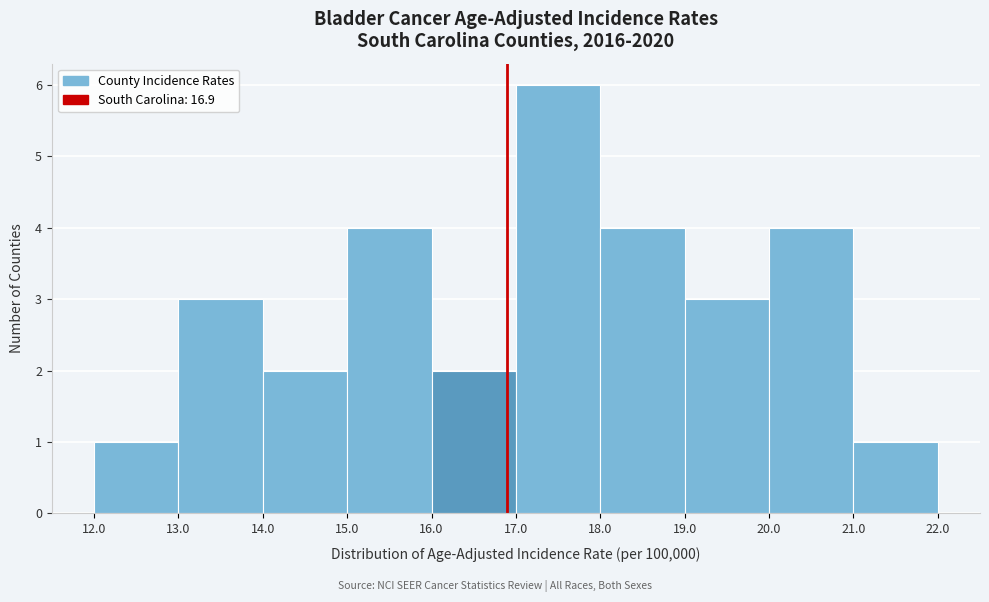

Reading left to right, transcribe this chart: for each bar, give the range it covers on the x-axis and its height. The values are not printed on the chart, so give them approximately, as read against the axis.

12.0 to 13.0: 1
13.0 to 14.0: 3
14.0 to 15.0: 2
15.0 to 16.0: 4
16.0 to 17.0: 2
17.0 to 18.0: 6
18.0 to 19.0: 4
19.0 to 20.0: 3
20.0 to 21.0: 4
21.0 to 22.0: 1